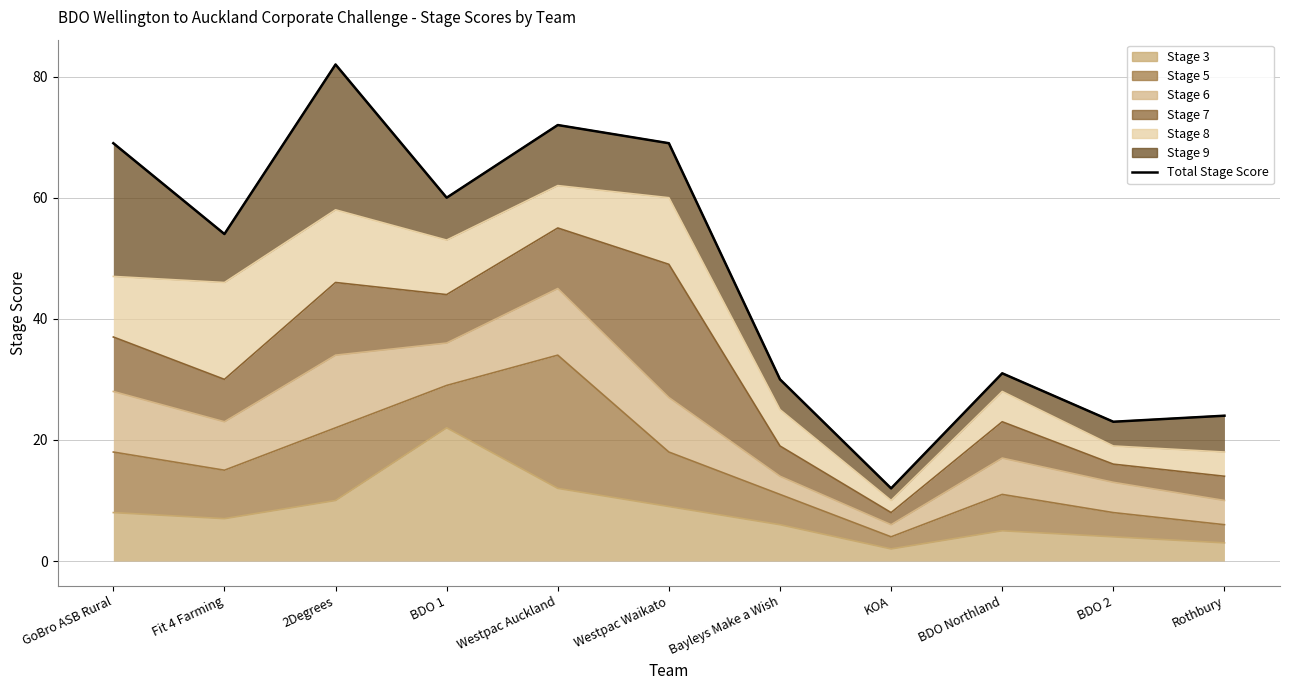

Does the chart have visible grid lines?

Yes